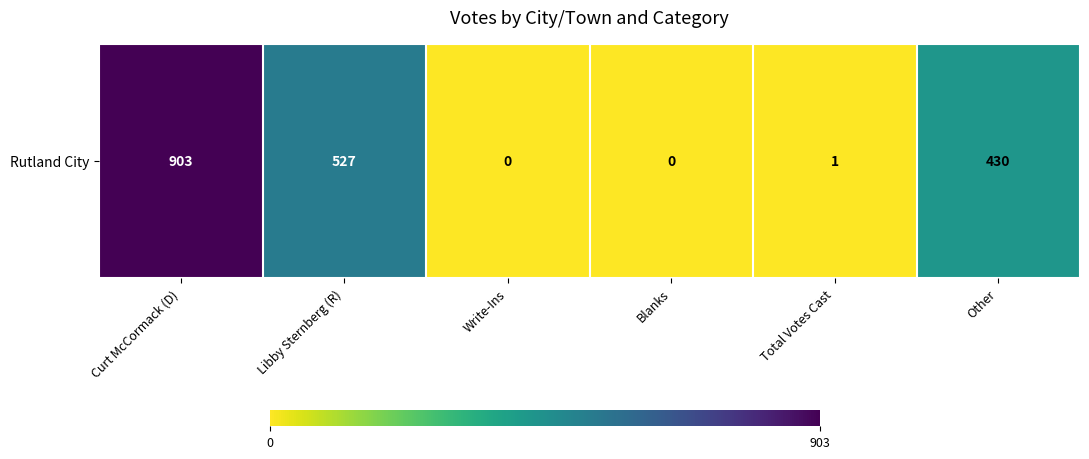

What is the sum of the values at Curt McCormack (D) and Other?

1333